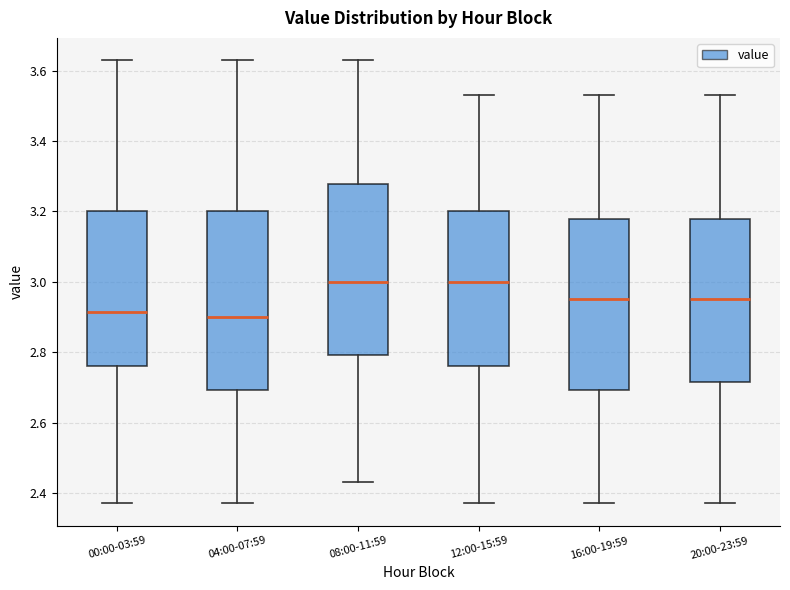

Reading left to right, read every box against the y-axis: the position of its median line, the range the box covers, and the ends of its whiskers. The values are not printed on the chart, so give them approximately, as read against the axis.

00:00-03:59: median 2.92, box 2.76 to 3.20, whiskers 2.38 to 3.64
04:00-07:59: median 2.90, box 2.70 to 3.20, whiskers 2.38 to 3.64
08:00-11:59: median 3.00, box 2.80 to 3.28, whiskers 2.44 to 3.64
12:00-15:59: median 3.00, box 2.76 to 3.20, whiskers 2.38 to 3.54
16:00-19:59: median 2.96, box 2.70 to 3.18, whiskers 2.38 to 3.54
20:00-23:59: median 2.96, box 2.72 to 3.18, whiskers 2.38 to 3.54